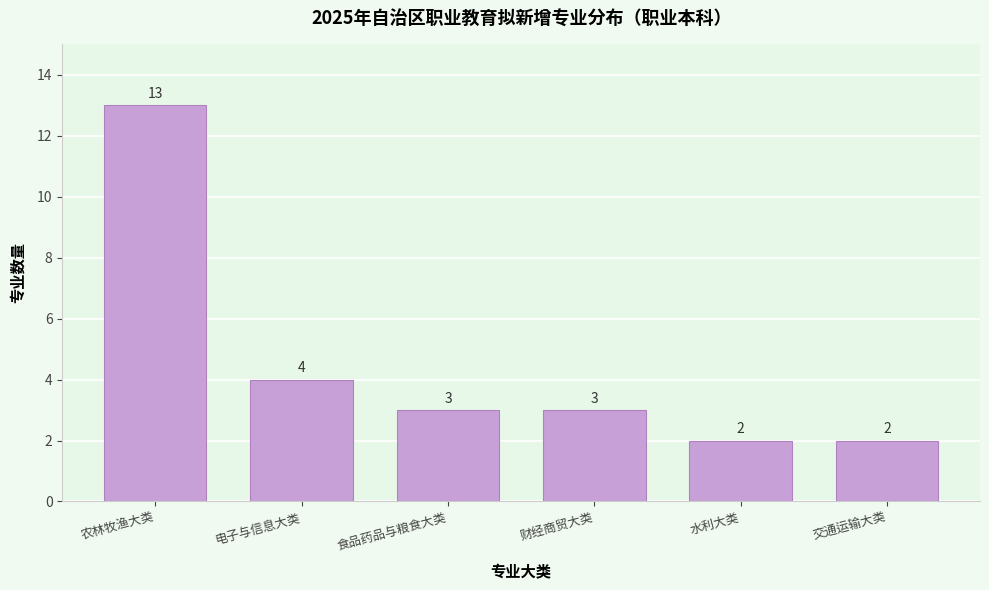

Reading left to right, list all the values displayed in this chart.

13	4	3	3	2	2